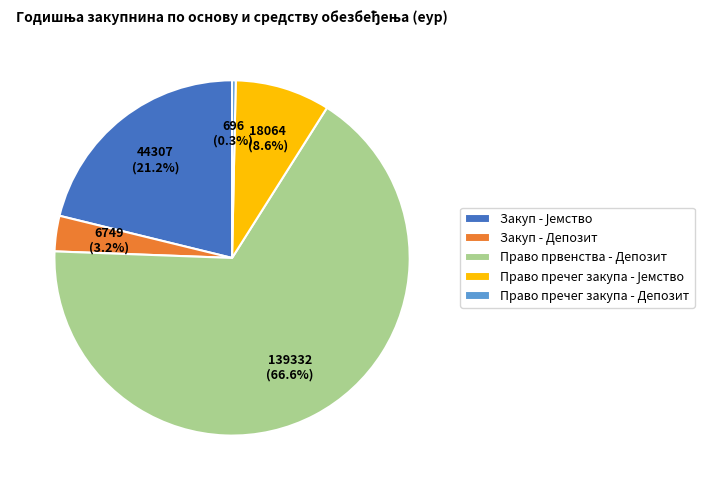

Which slice is the smallest?

Право пречег закупа - Депозит